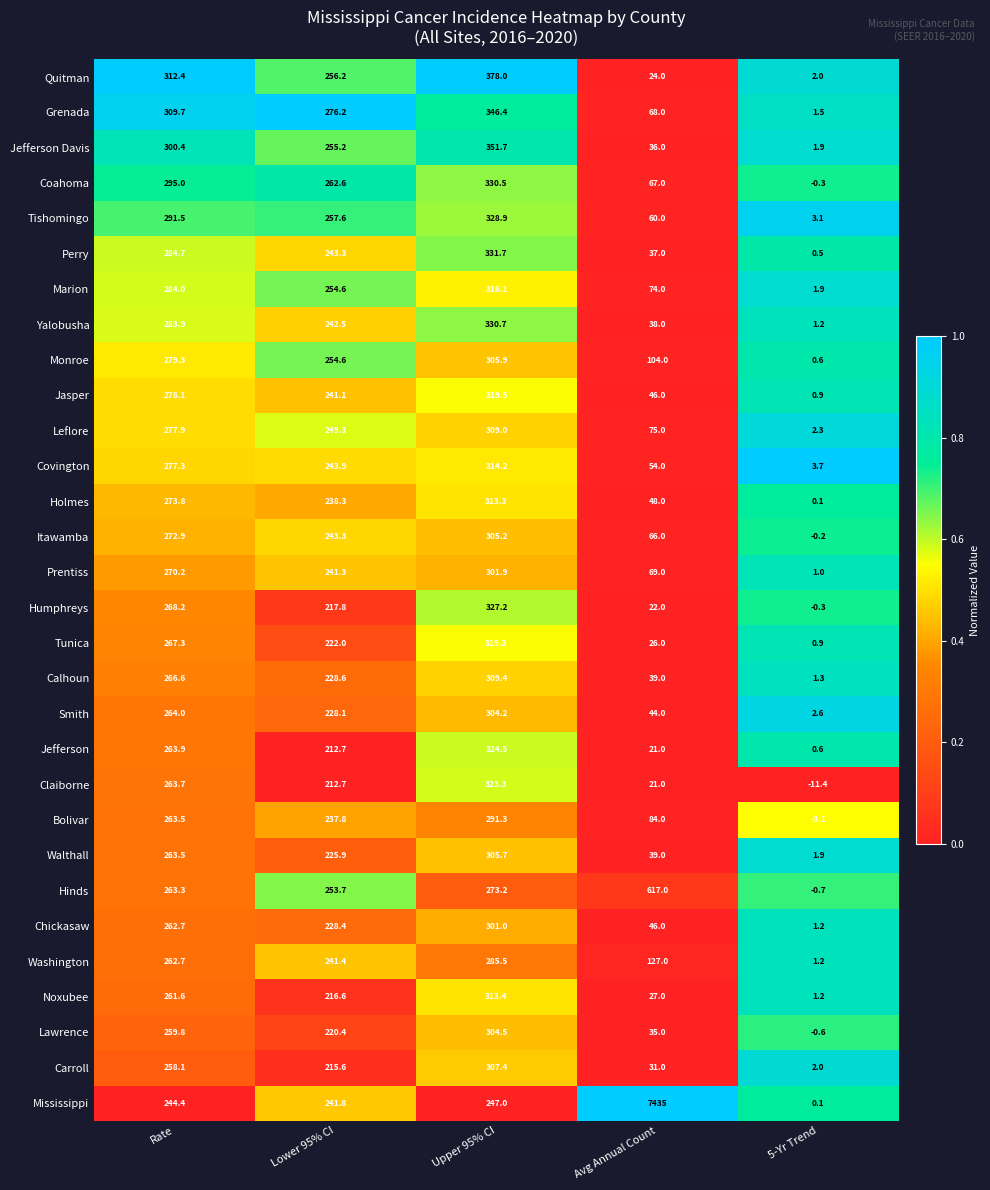

How many data points does each series have?

5